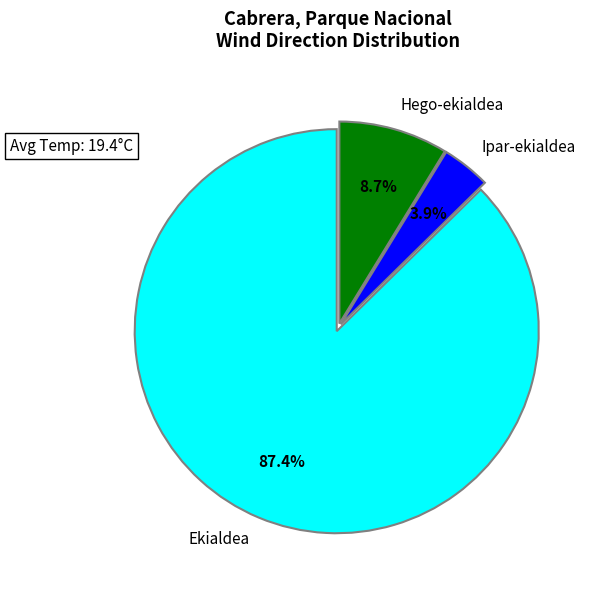

To the nearest percent, what is the average slice percentage?

33%